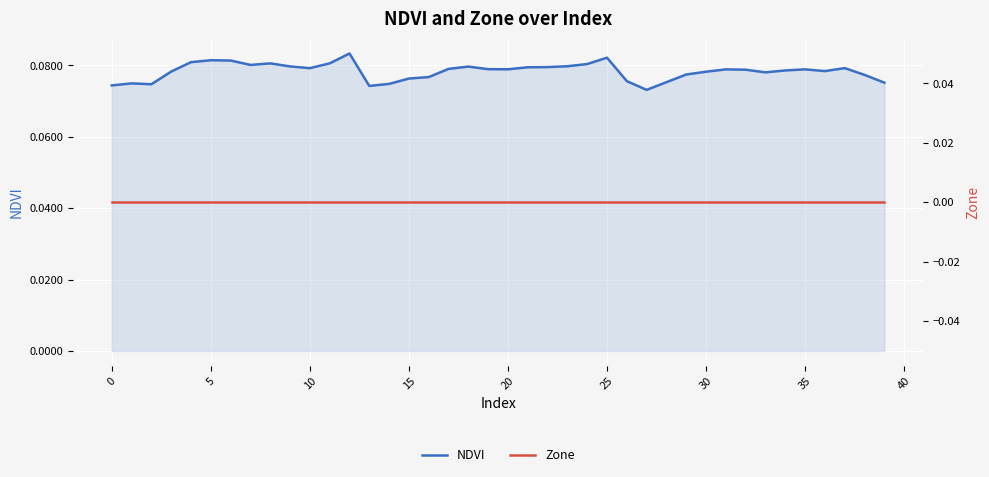

What is the label of the 33rd point from the left?

32